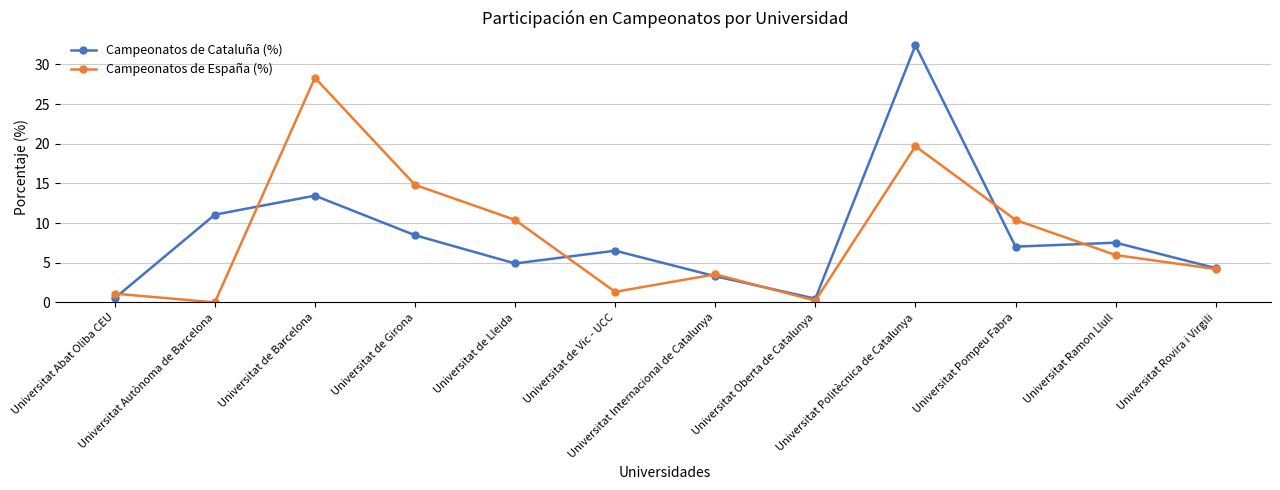

Is this an area chart (filled region under the line)?

No